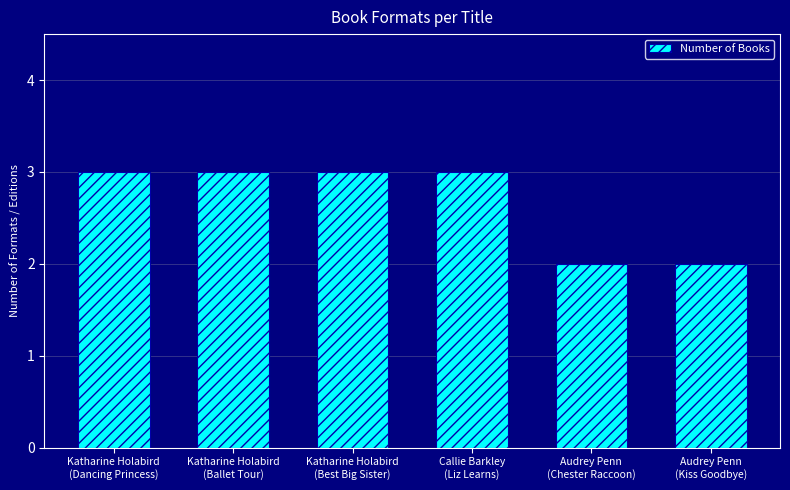

What is the maximum value shown in the chart?

3